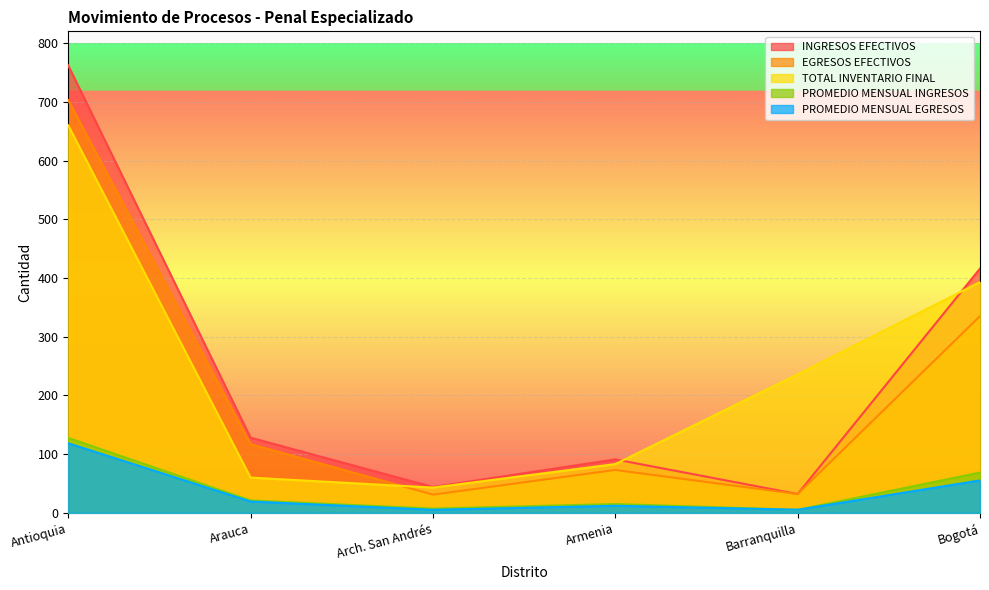

Count the number of data series in this chart.

5